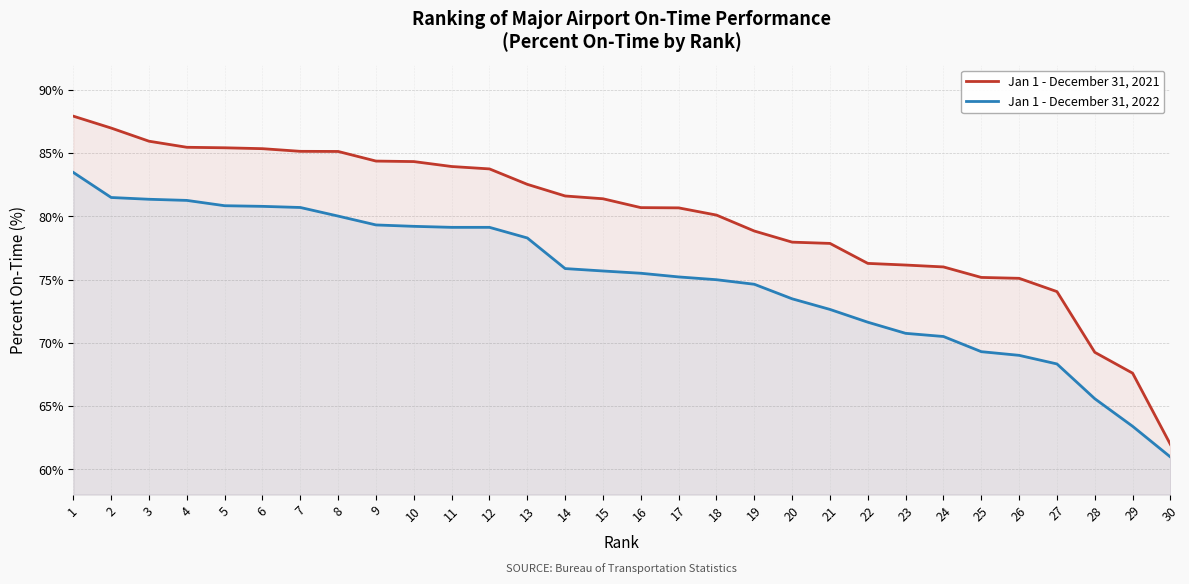

At how many categories does at least one series exceed 85?

8